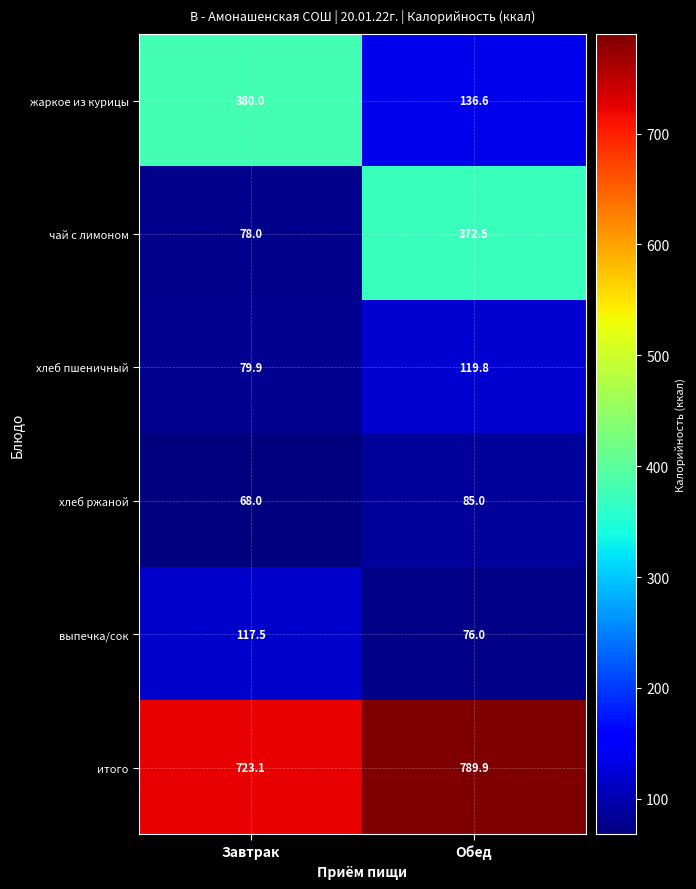

Count the number of categories in the chart.

2